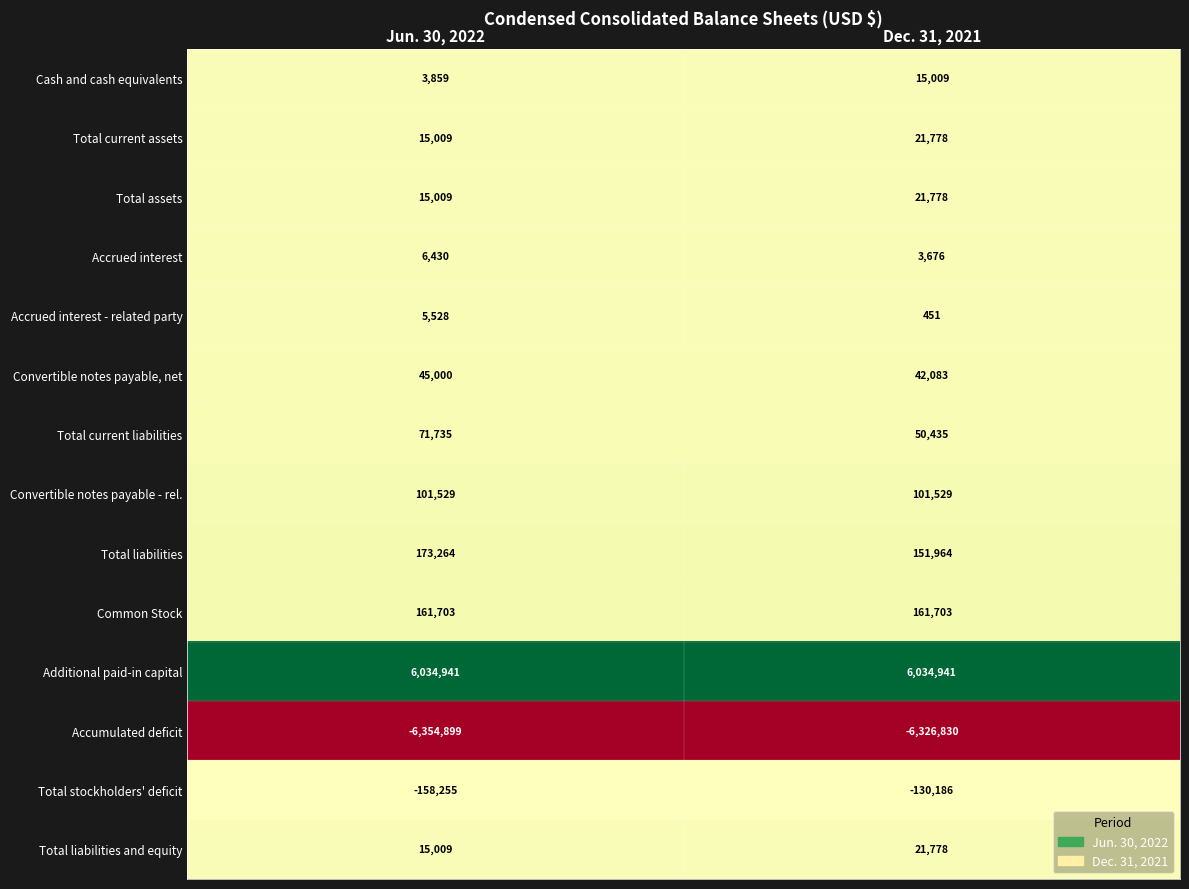

Rank the categories by Convertible notes payable, net value from highest to lowest.

Jun. 30, 2022, Dec. 31, 2021